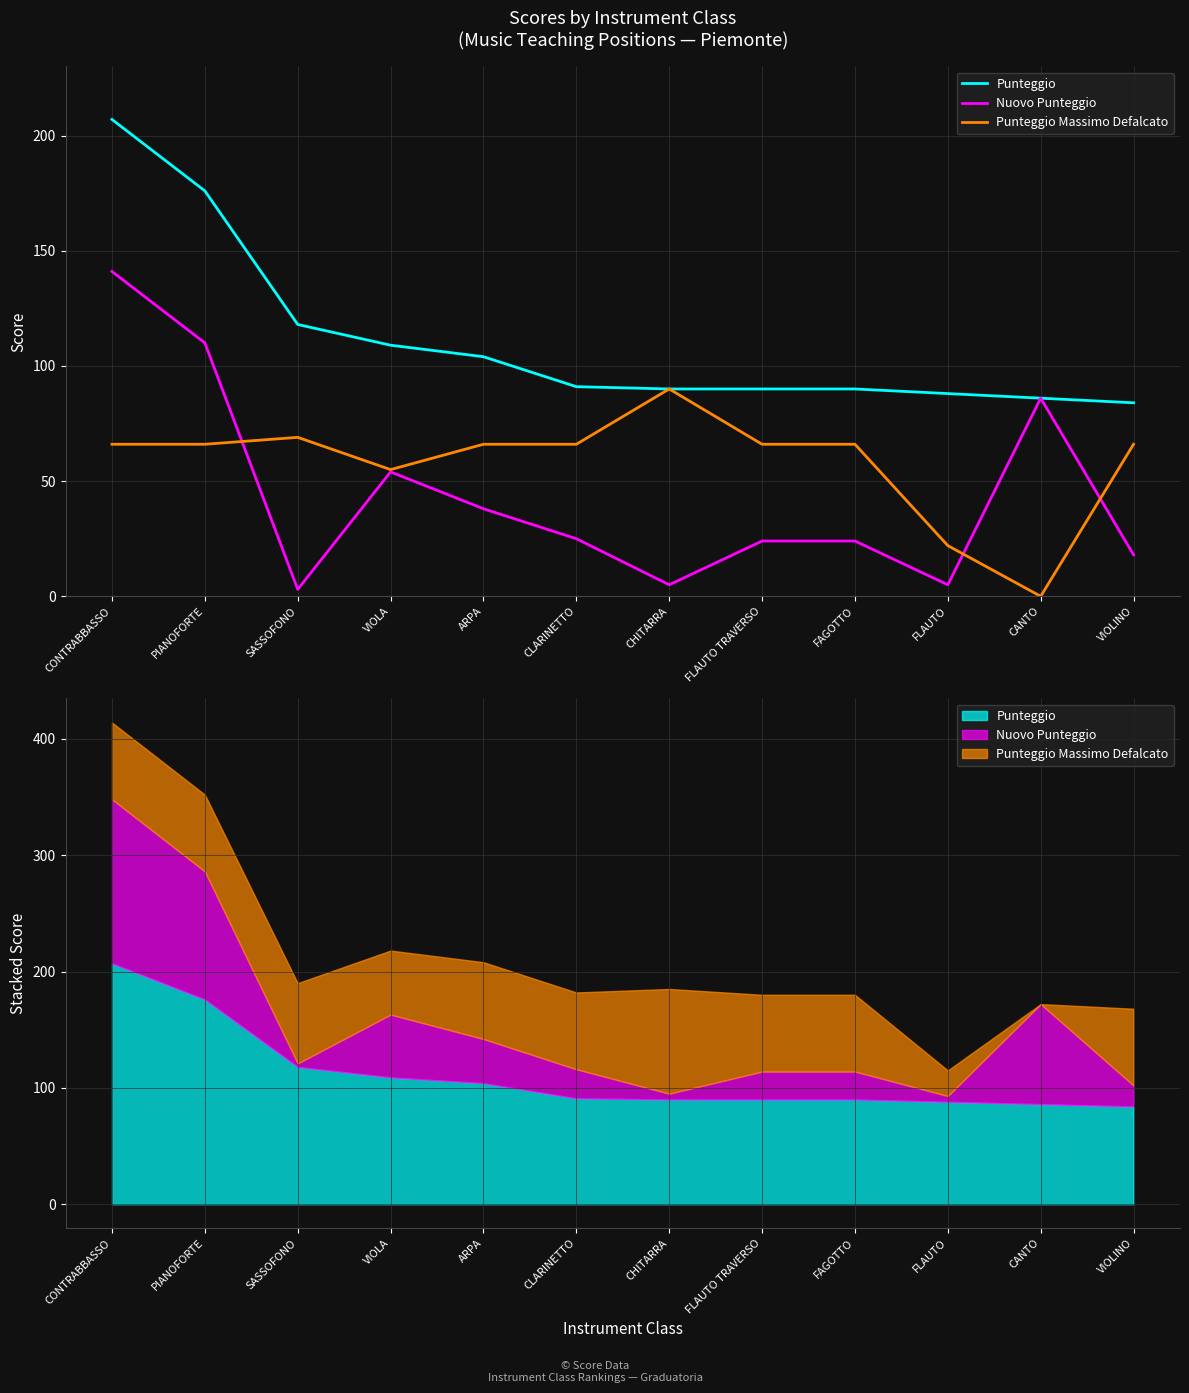

At which label is Nuovo Punteggio closest to 72?

CANTO